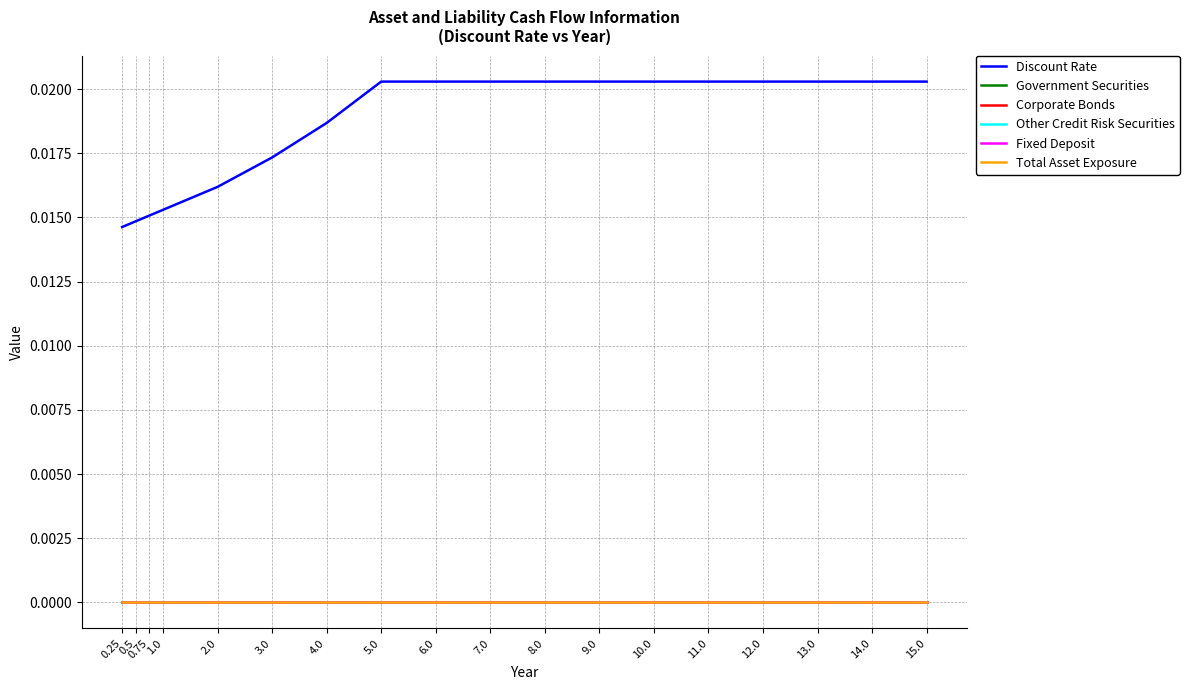

Which series has the largest total across all categories?

Discount Rate